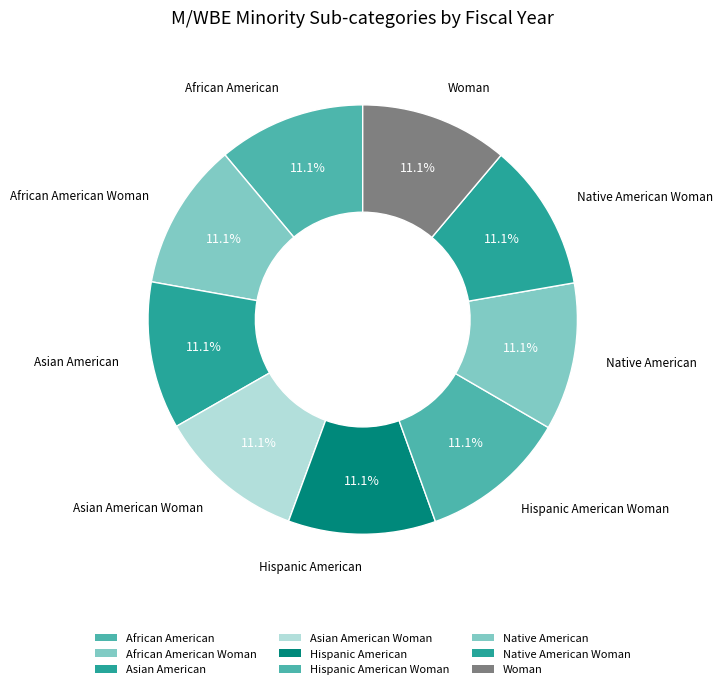

Is it true that Asian American is 11% of the pie?

True